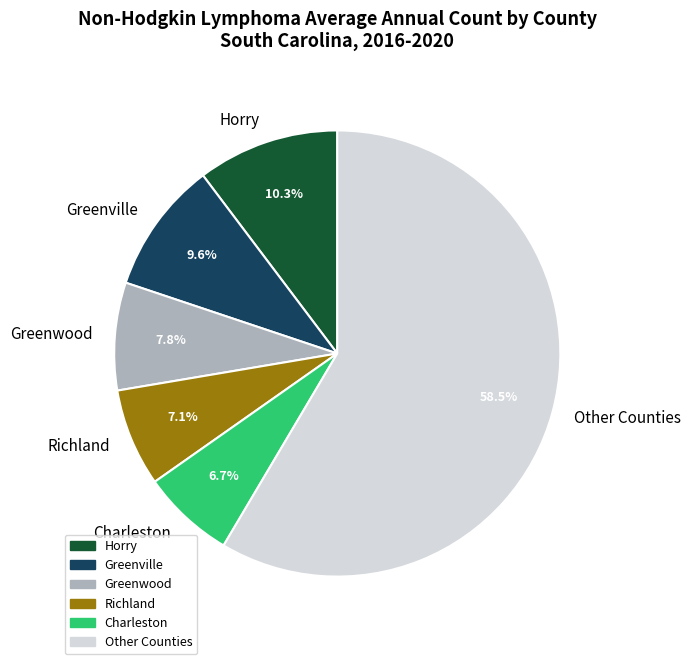

Which category has the biggest portion of the pie?

Other Counties